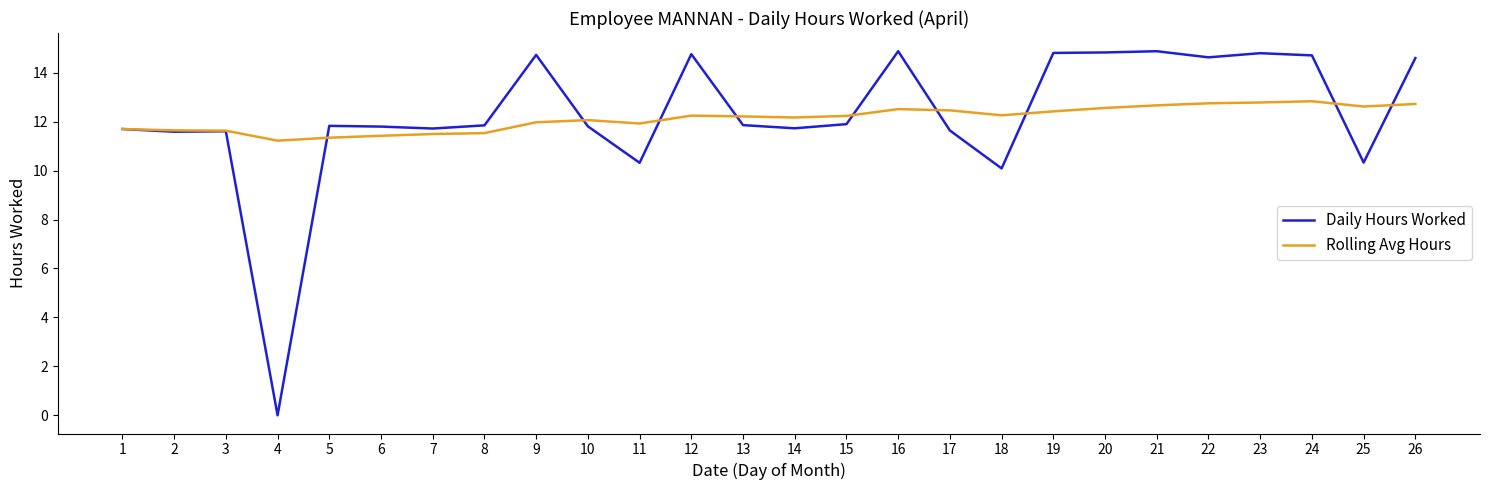

What is the maximum value shown in the chart?

14.9